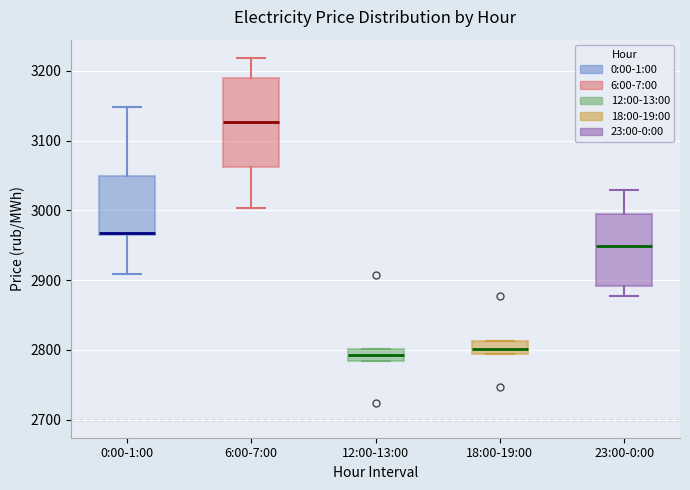

Where is the upper edge of the box for 6:00-7:00 on the y-axis? The values are not printed on the chart, so give them approximately, as read against the axis.

3190